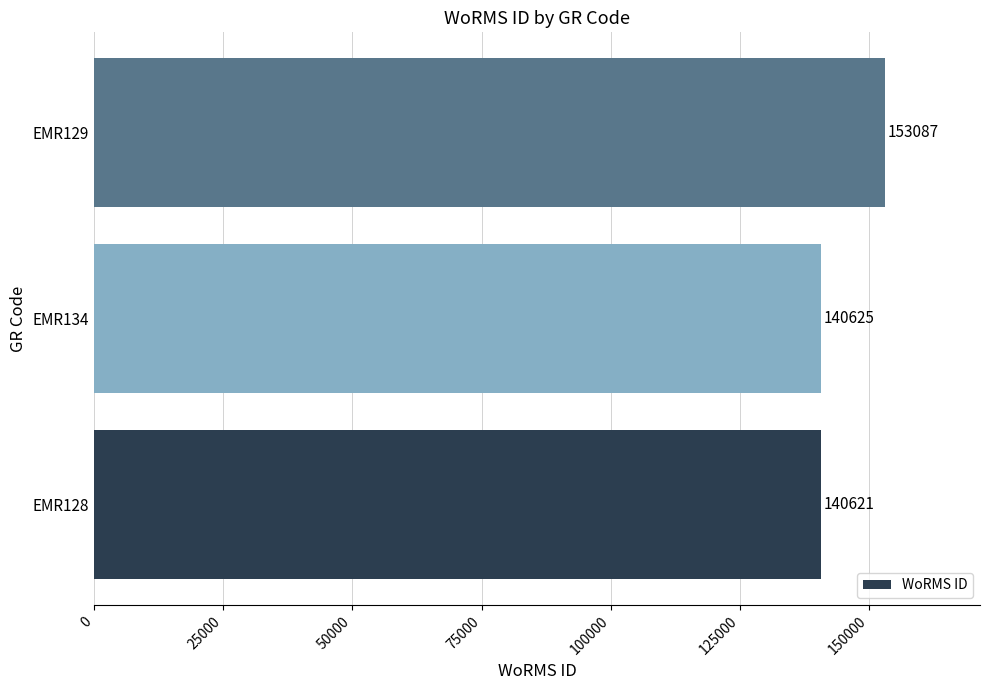

What is the difference between the values at EMR129 and EMR128?

12466